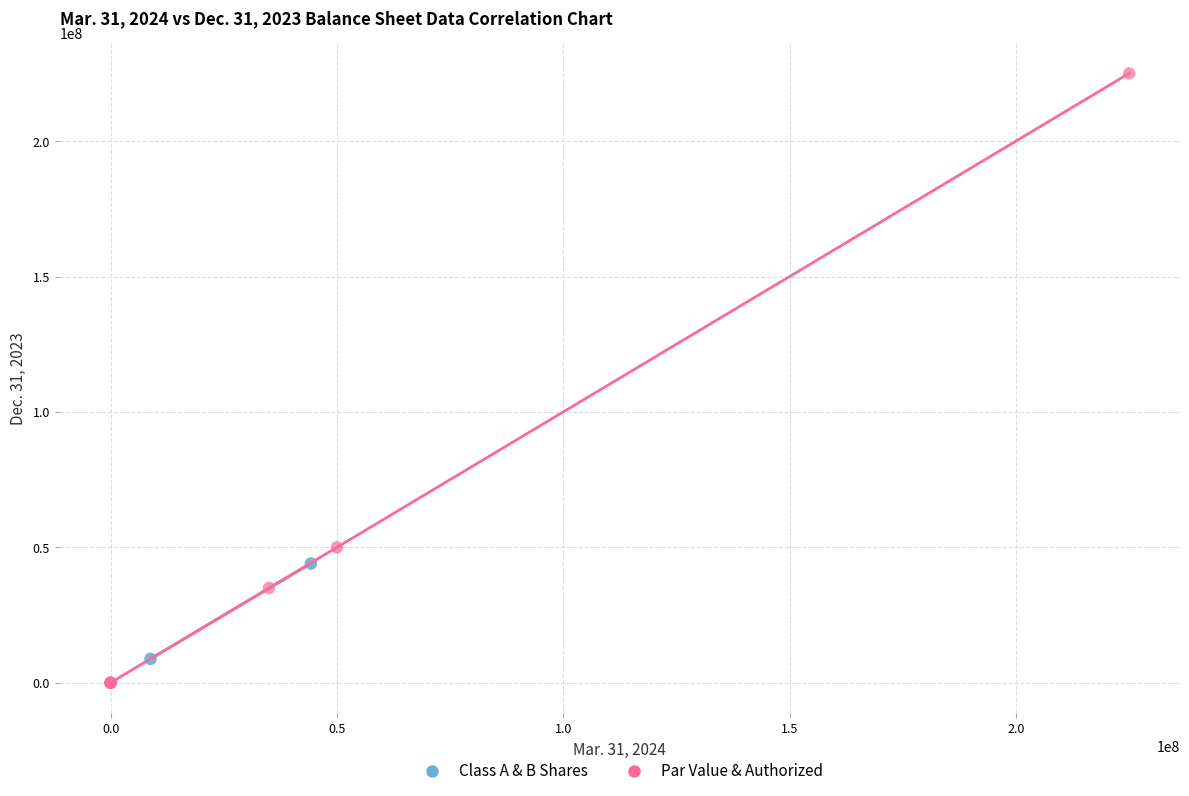

What are all the series names shown in the legend?

Class A & B Shares, Par Value & Authorized